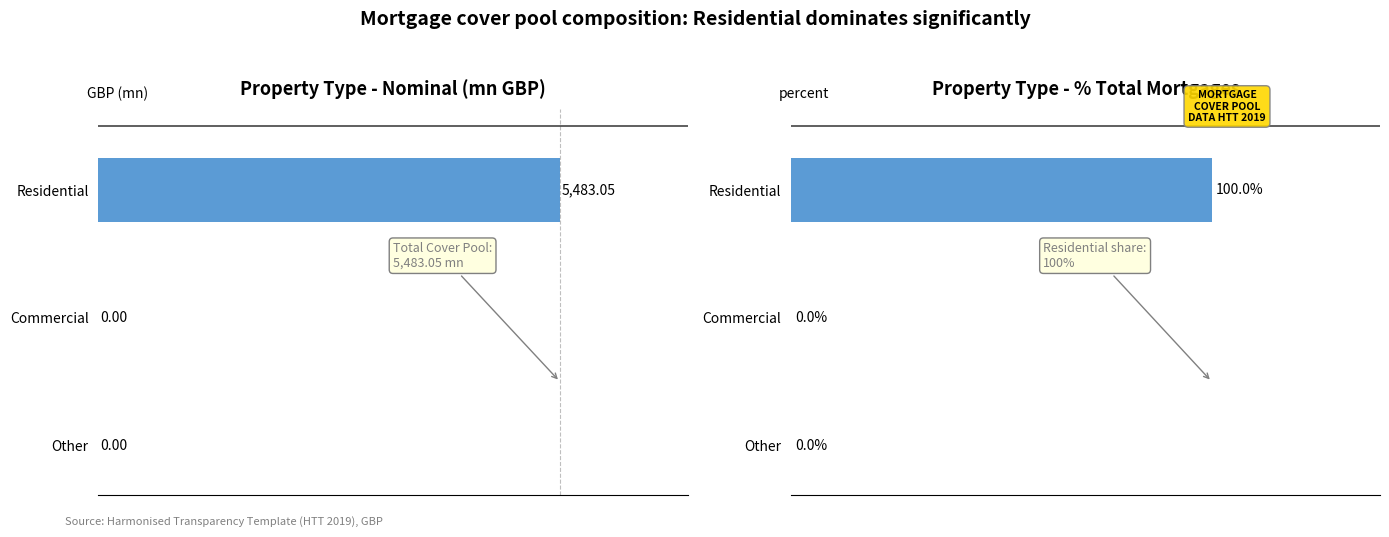

Which series has the widest spread of values?

Nominal (mn)